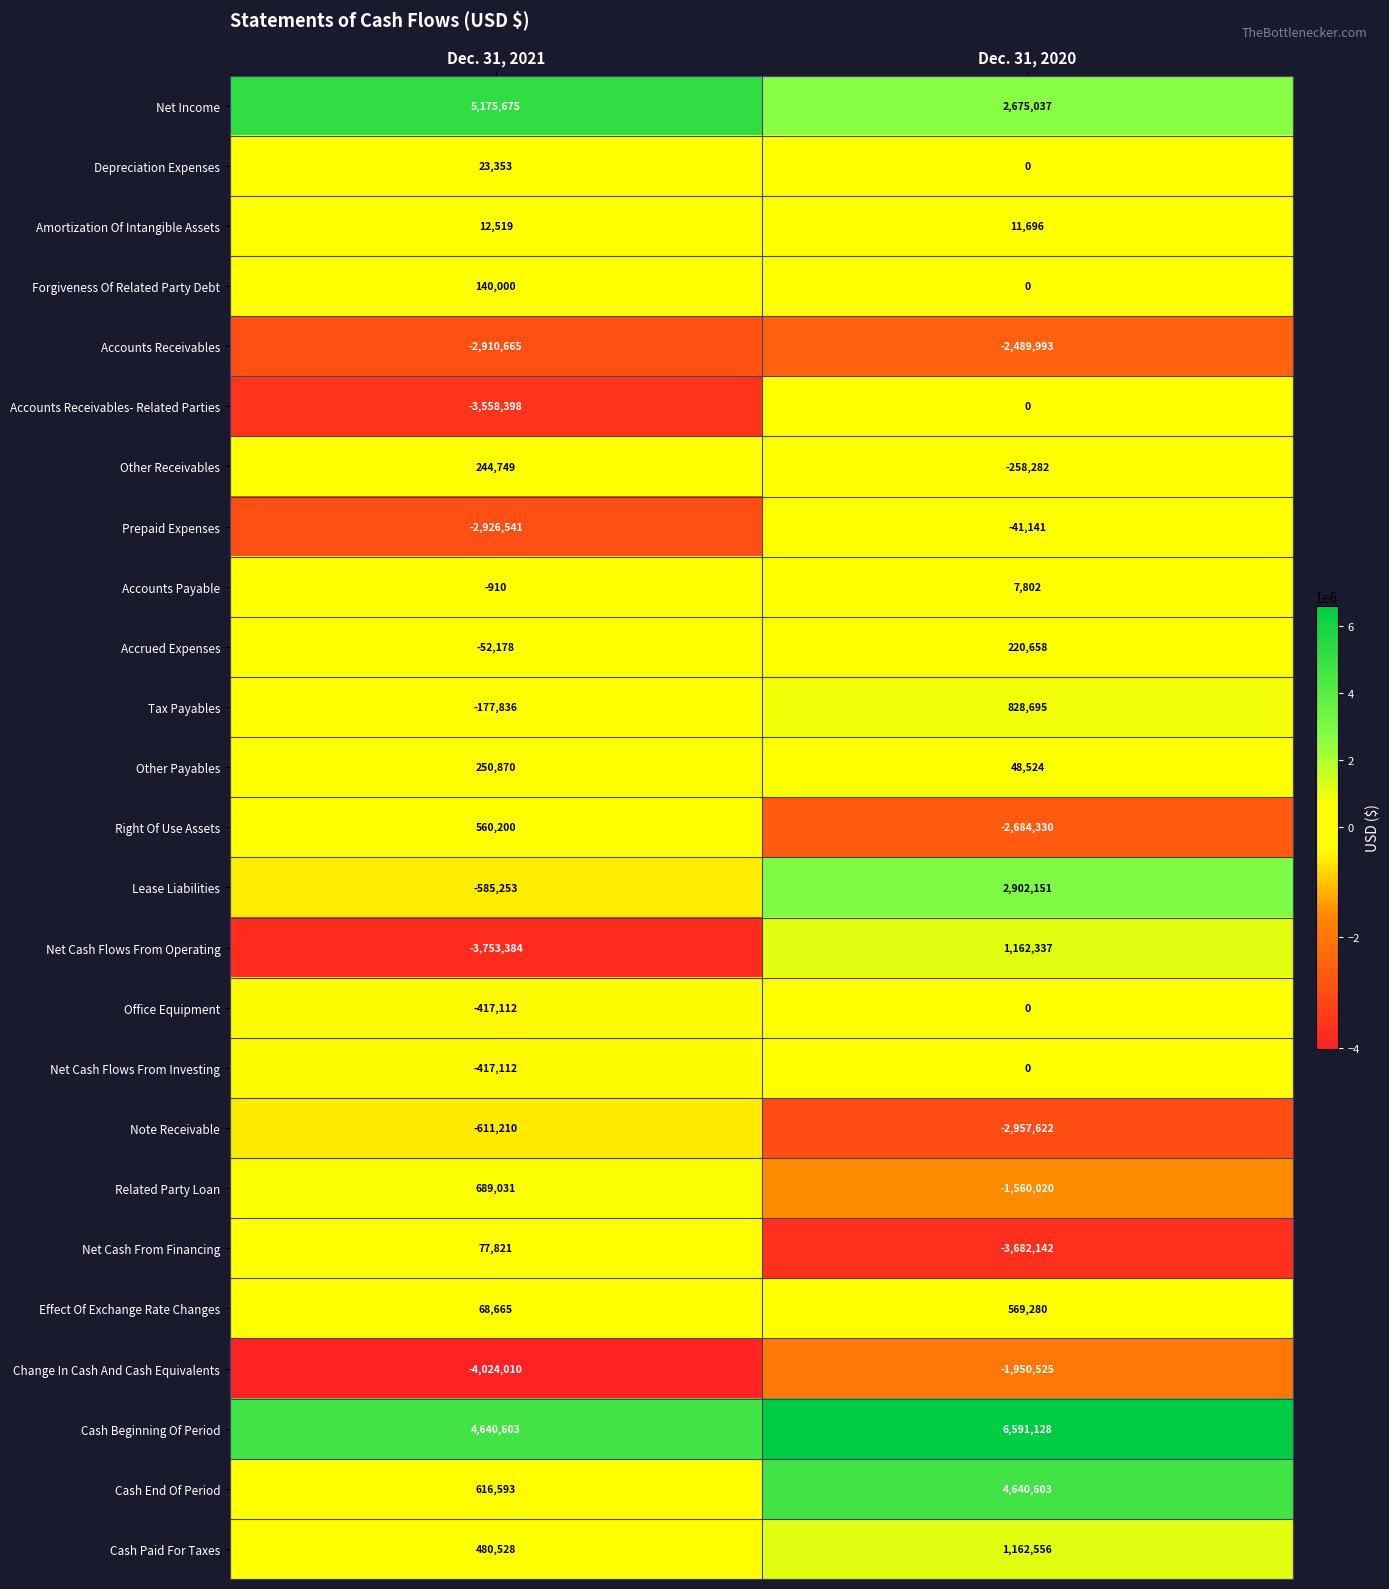

Which series has the largest total across all categories?

Cash Beginning Of Period